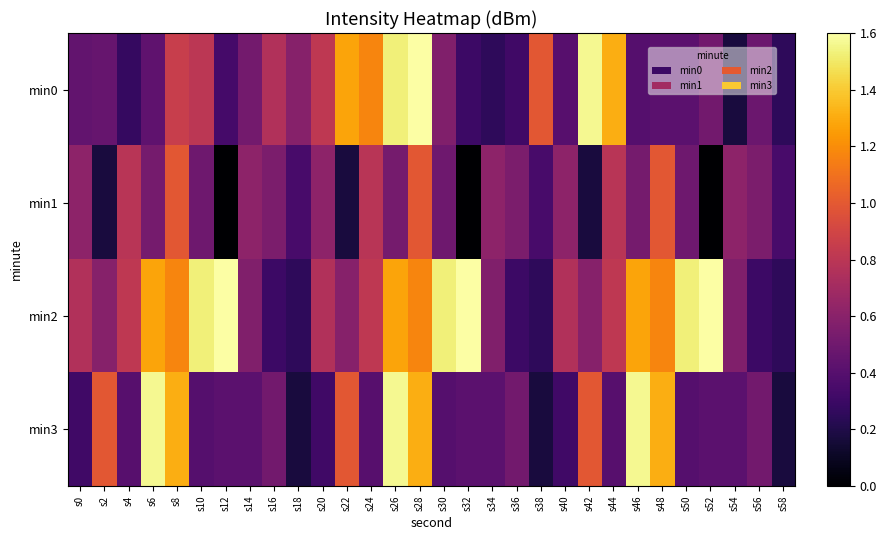

At how many categories does at least one series exceed 0?

30